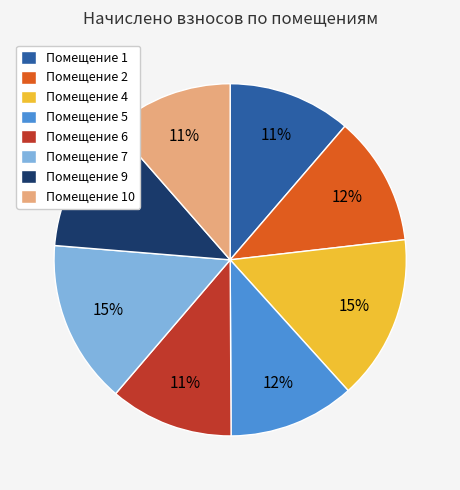

How many slices are in this pie chart?

8